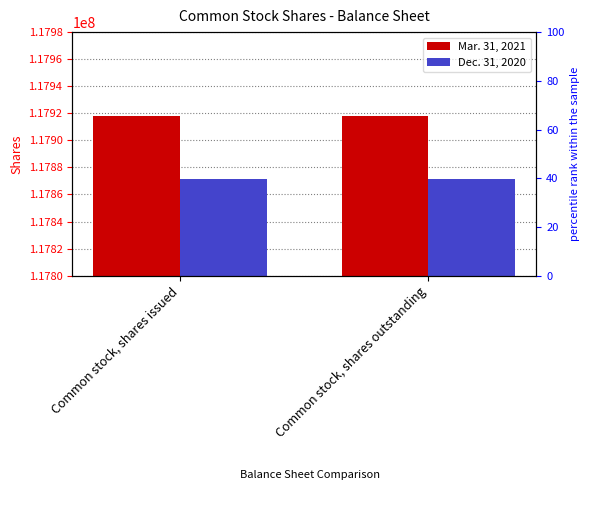

What is the smallest value displayed?

117871141